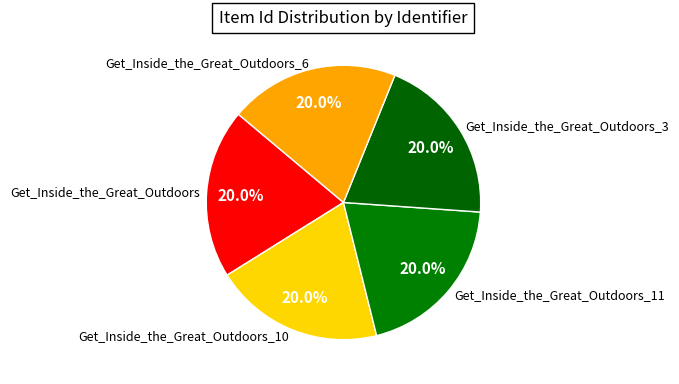

To the nearest percent, what is the average slice percentage?

20%